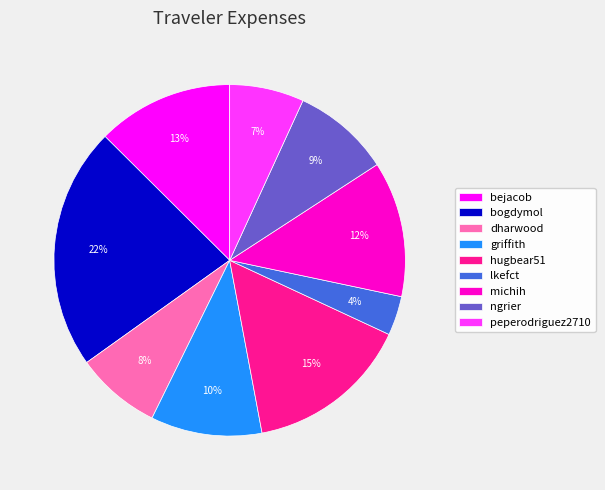

What is the smallest slice in the pie chart?

lkefct